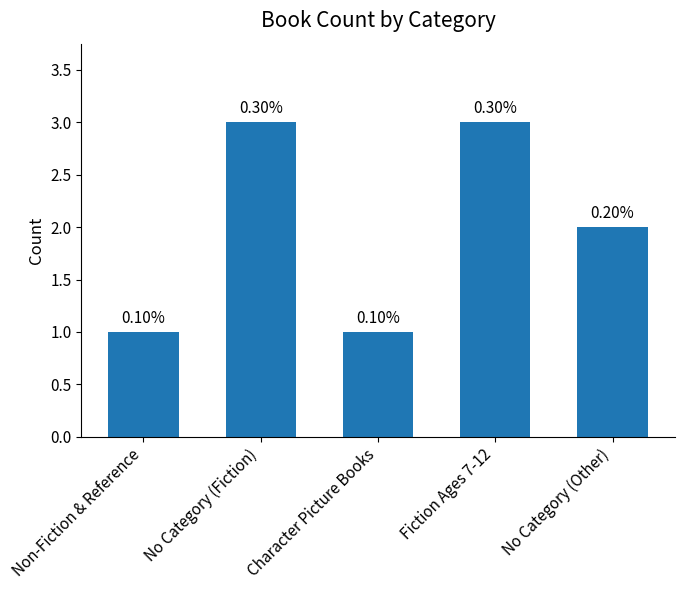

What is the average value?

2